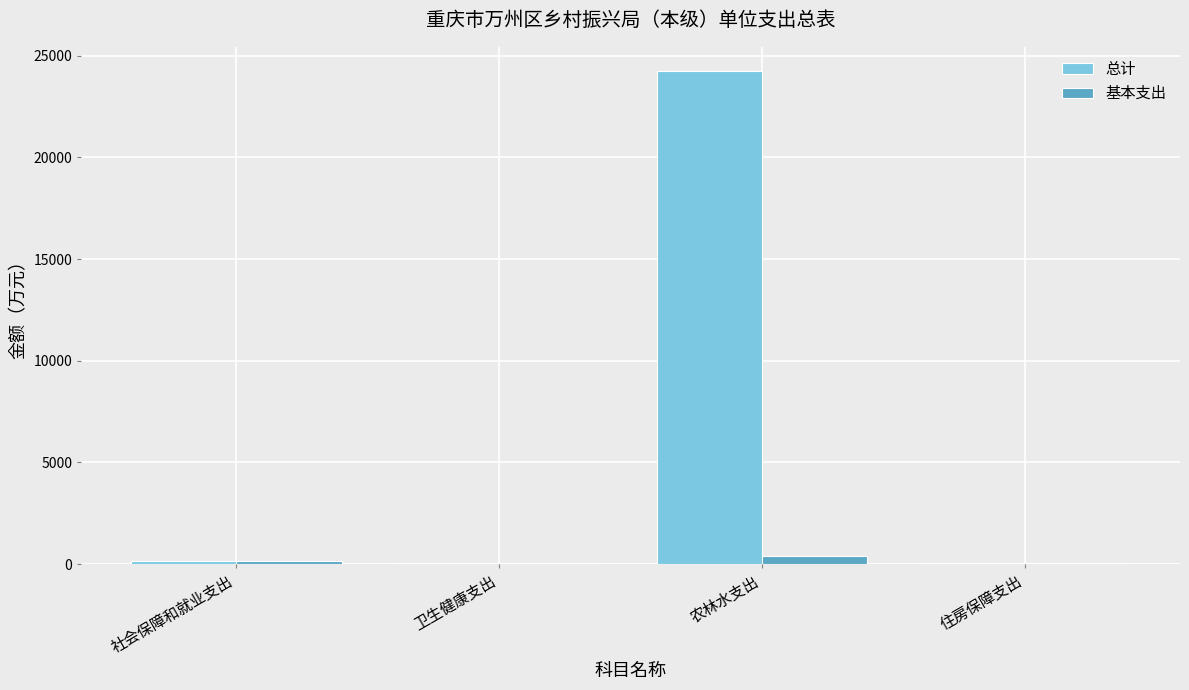

At which category is the sum across all series the highest?

农林水支出